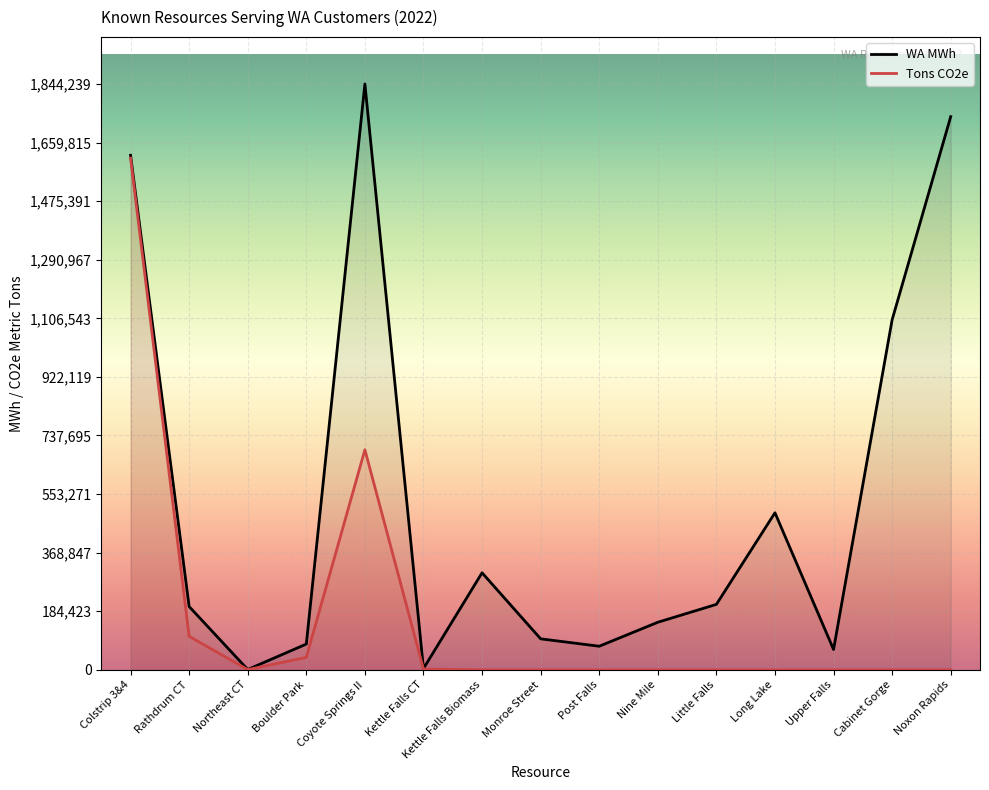

Reading left to right, what are all the values shown in this chart?

WA MWh: Colstrip 3&4=1619811.0	Rathdrum CT=199238.0	Northeast CT=1059.0	Boulder Park=81149.0	Coyote Springs II=1844239.0	Kettle Falls CT=4022.0	Kettle Falls Biomass=305511.0	Monroe Street=97629.0	Post Falls=74311.0	Nine Mile=149810.0	Little Falls=206048.0	Long Lake=494448.0	Upper Falls=64085.0	Cabinet Gorge=1101922.0	Noxon Rapids=1741340.0
Tons CO2e: Colstrip 3&4=1610848.6	Rathdrum CT=105453.5	Northeast CT=687.0	Boulder Park=39351.4	Coyote Springs II=692849.1	Kettle Falls CT=2458.4	Kettle Falls Biomass=0.0	Monroe Street=0.0	Post Falls=0.0	Nine Mile=0.0	Little Falls=0.0	Long Lake=0.0	Upper Falls=0.0	Cabinet Gorge=0.0	Noxon Rapids=0.0